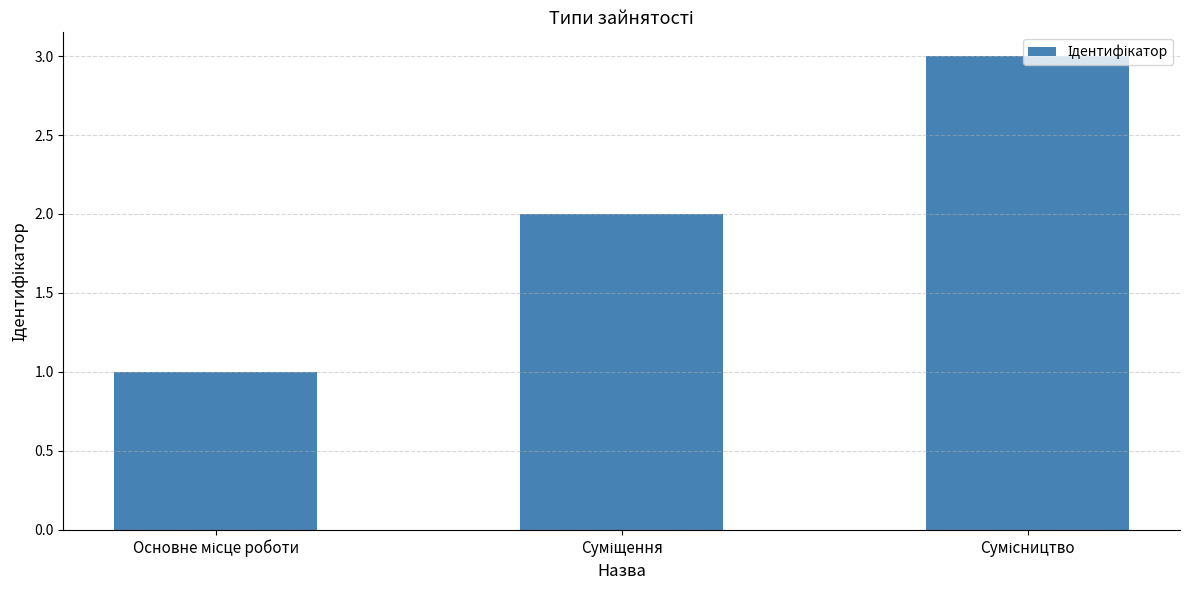

How many bars are there in total?

3